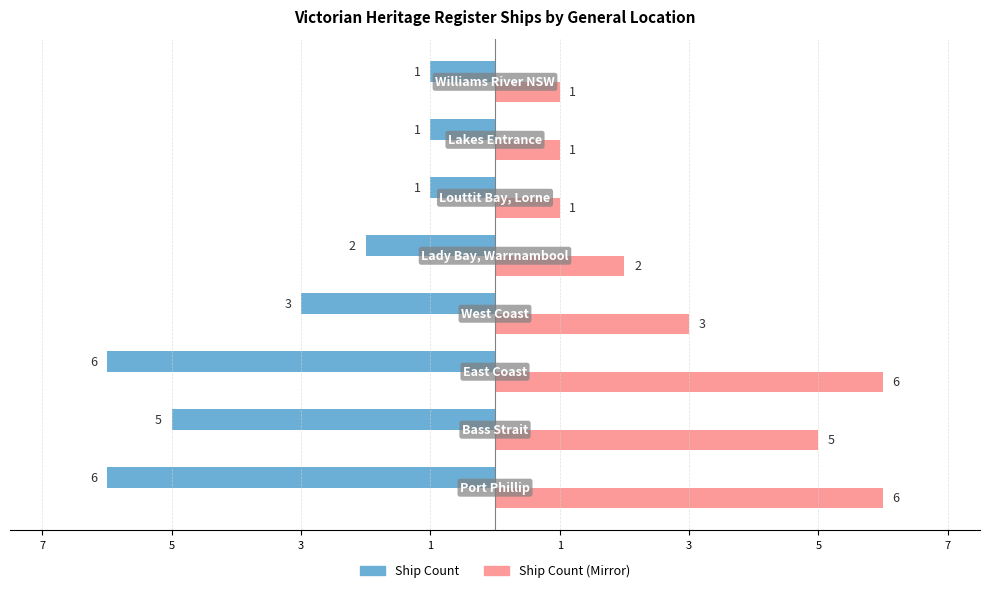

Reading left to right, transcribe all the data shown in this chart.

Ship Count: -6	-5	-6	-3	-2	-1	-1	-1
Ship Count (Mirror): 6	5	6	3	2	1	1	1